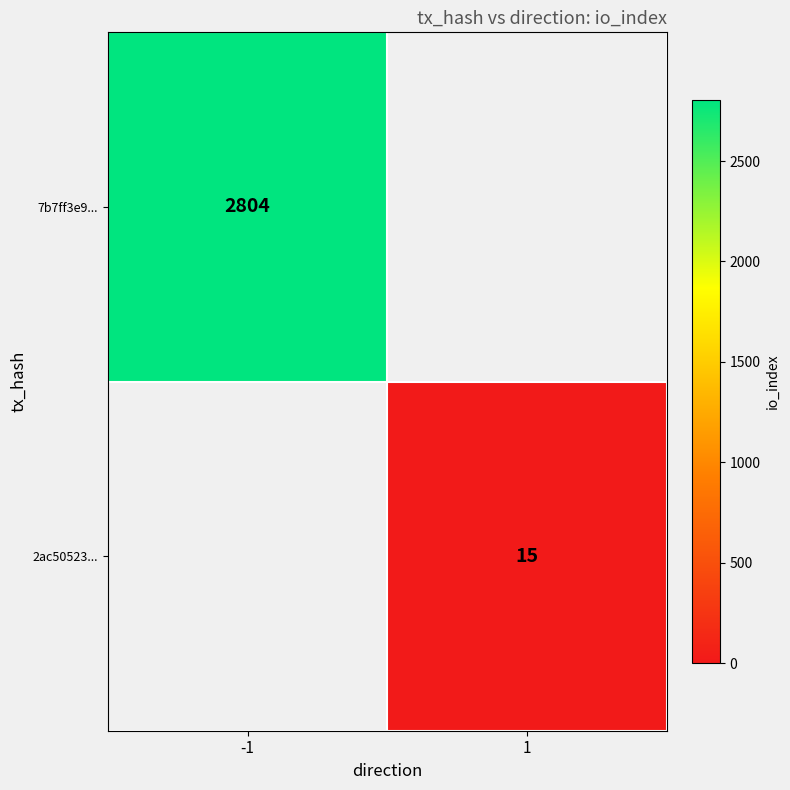

How many categories are shown in the chart?

2